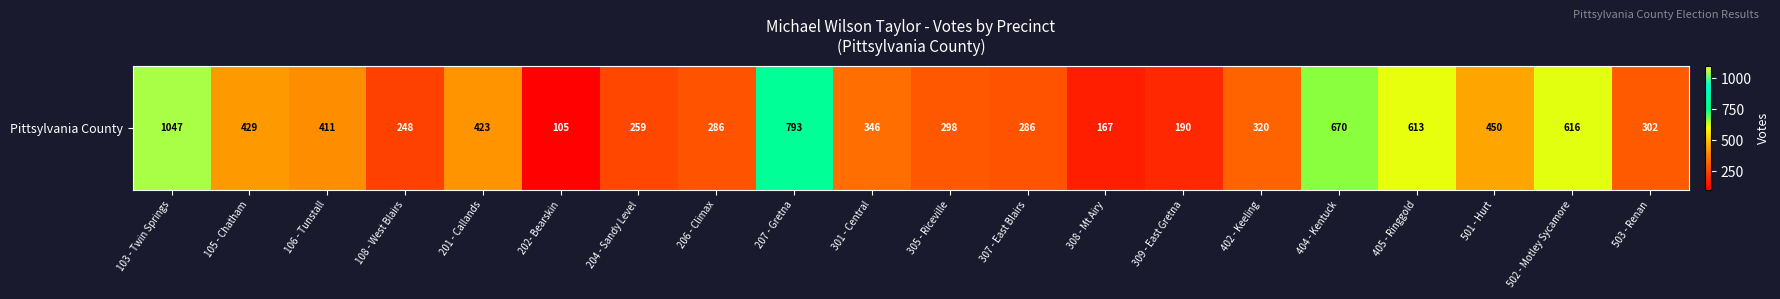

What is the difference between the maximum and minimum values?

942